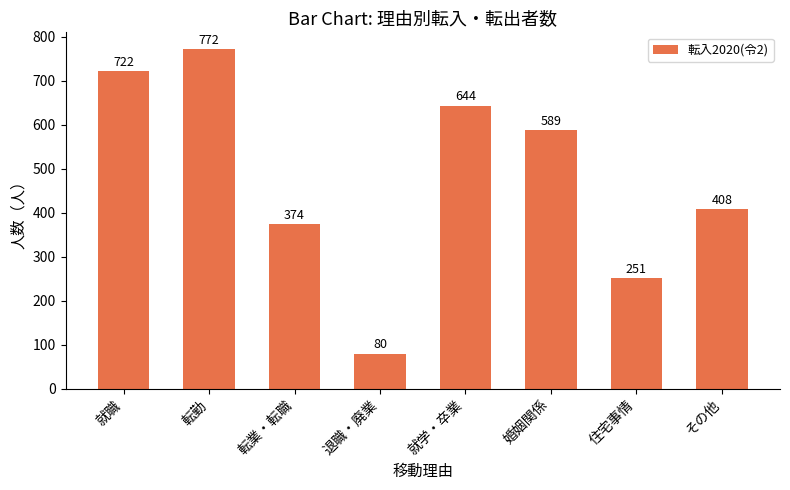

The value at 転業・転職 is 374. True or false?

True